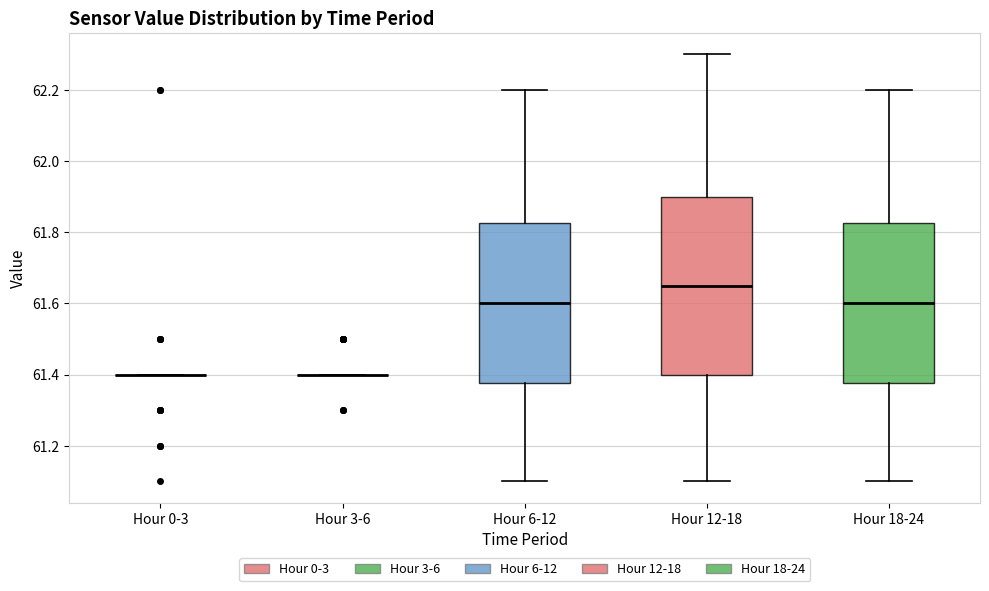

Reading left to right, transcribe this box plot: for each box, give where its median line is, the range the box spans, and where its two whiskers end, as read against the y-axis. The values are not printed on the chart, so give them approximately, as read against the axis.

Hour 0-3: box collapsed to a line at 61.40, whiskers 61.40 to 61.40
Hour 3-6: box collapsed to a line at 61.40, whiskers 61.40 to 61.40
Hour 6-12: median 61.60, box 61.38 to 61.82, whiskers 61.10 to 62.20
Hour 12-18: median 61.66, box 61.40 to 61.90, whiskers 61.10 to 62.30
Hour 18-24: median 61.60, box 61.38 to 61.82, whiskers 61.10 to 62.20